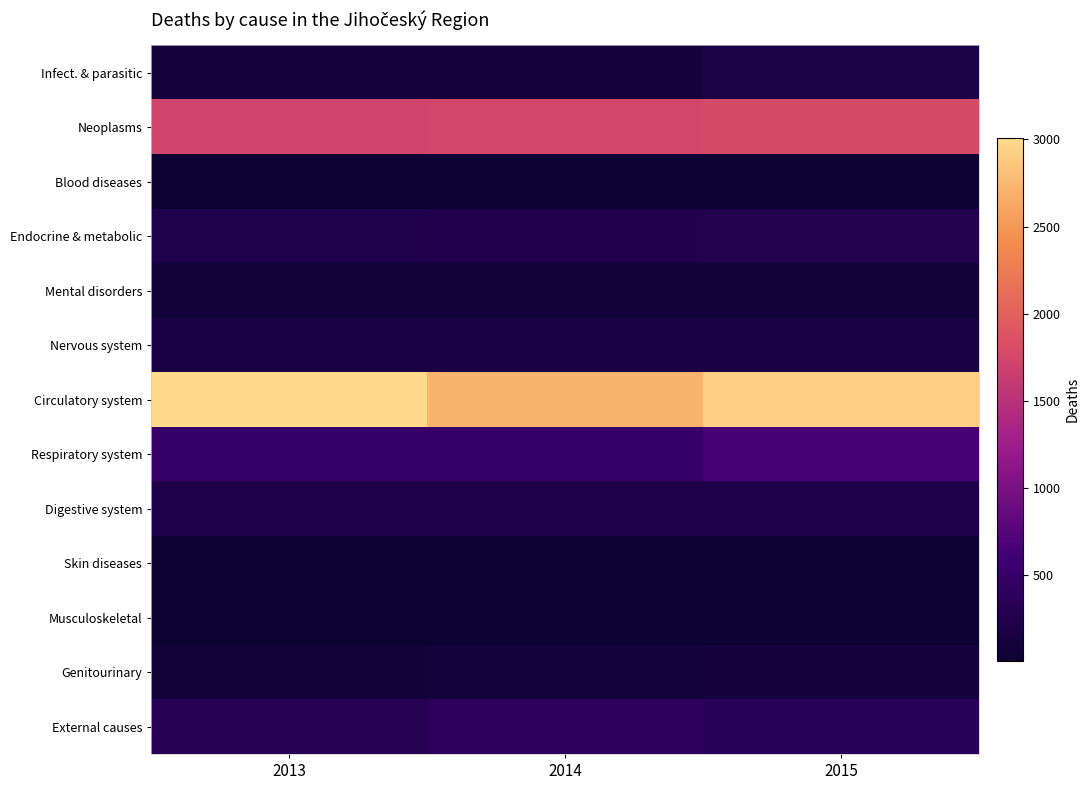

At which category is the sum across all series the highest?

2015